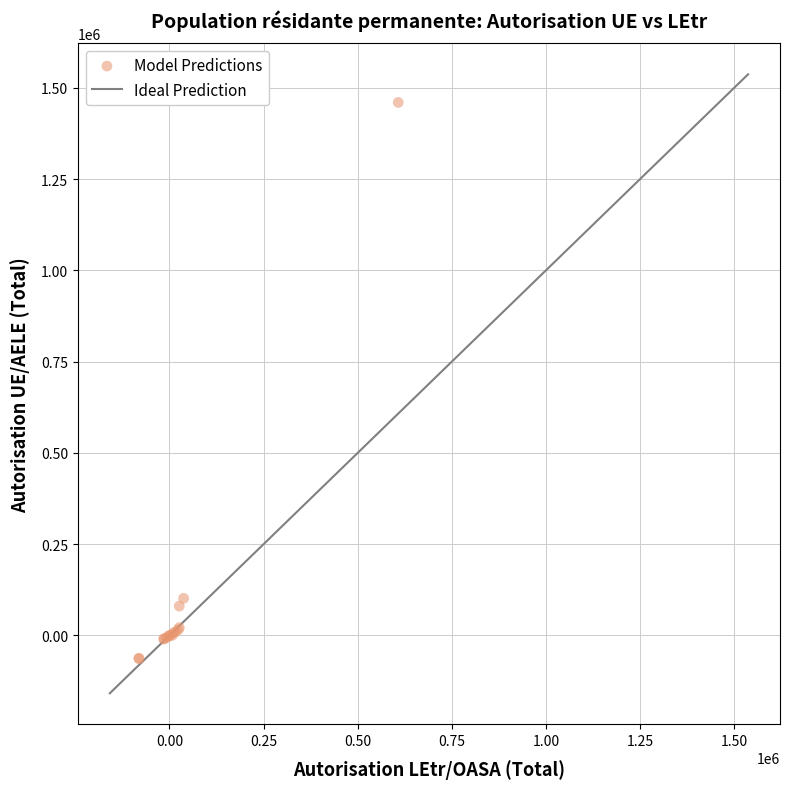

What Y value in the scatter plot is closest to 698444?

101570